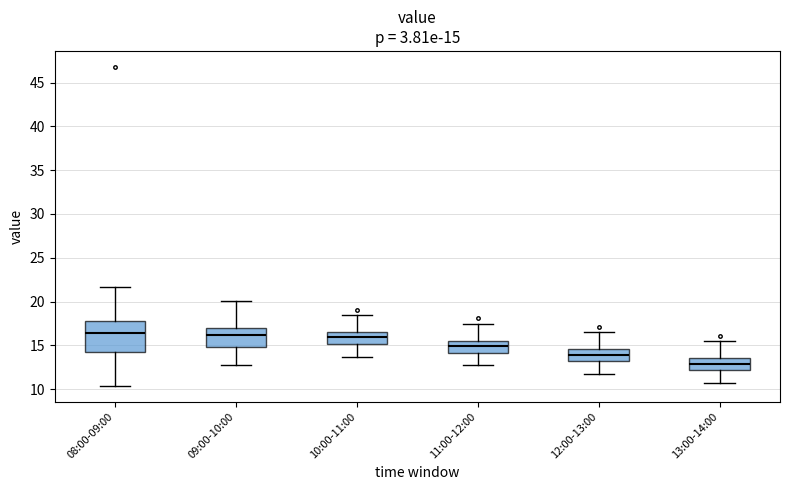

Comparing the boxes themselves (not the whiskers), which one is the tallest?

08:00-09:00